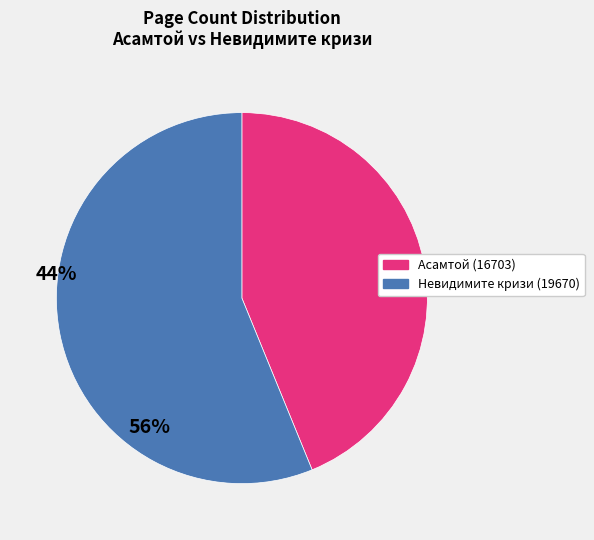

Which has a higher value, Асамтой (16703) or Невидимите кризи (19670)?

Невидимите кризи (19670)